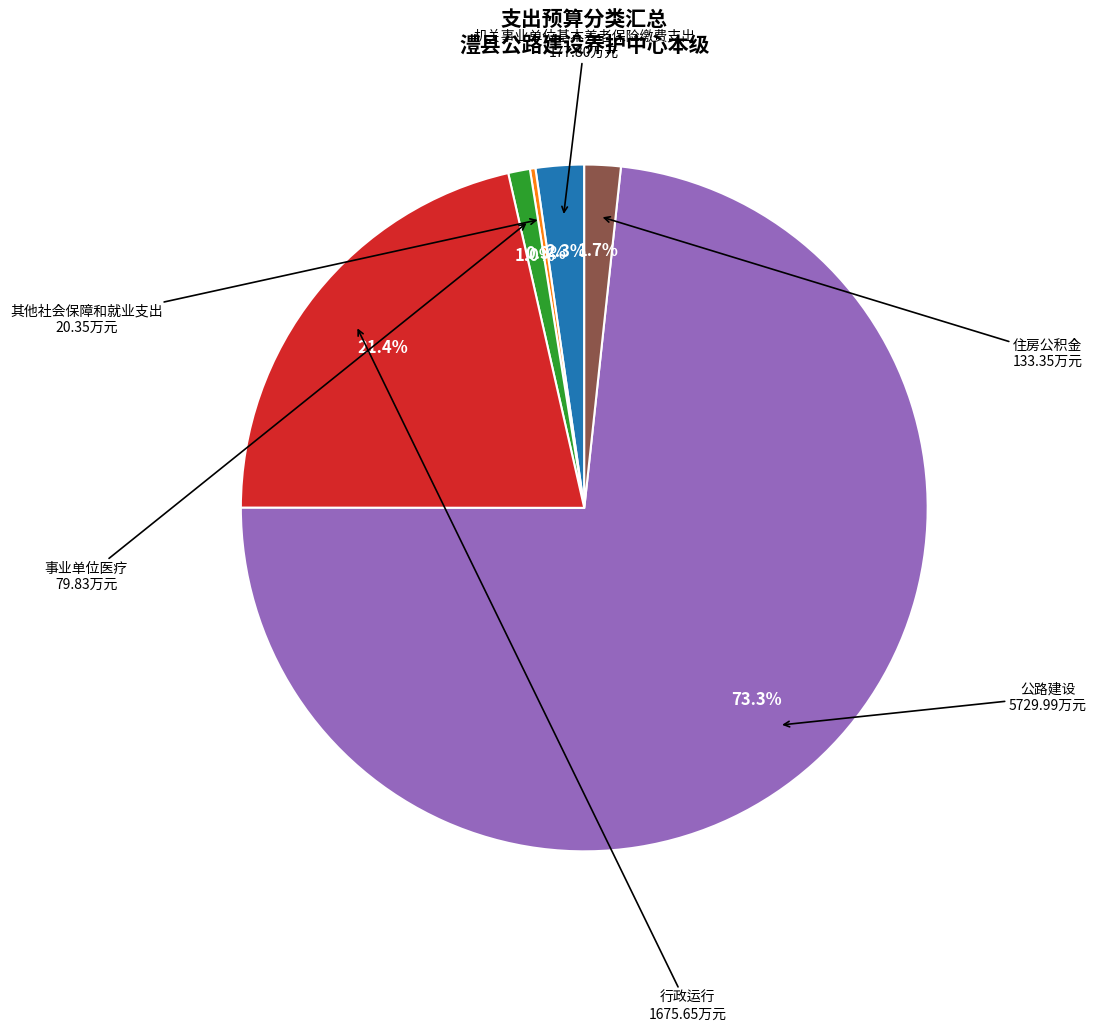

The 事业单位医疗 slice represents 1% of the pie. True or false?

True